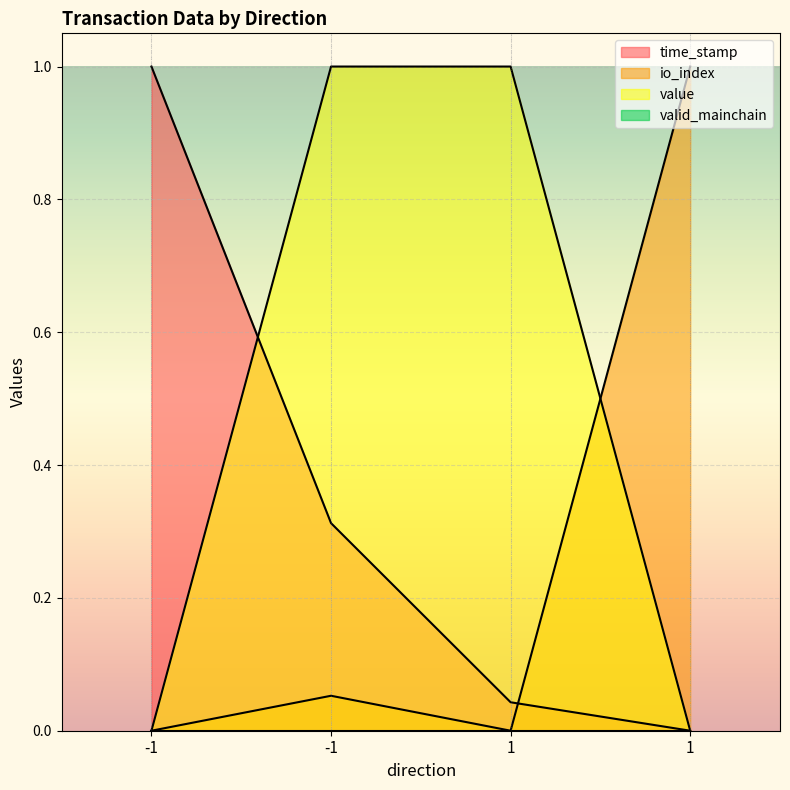

True or false: time_stamp and io_index cross at least once.

True